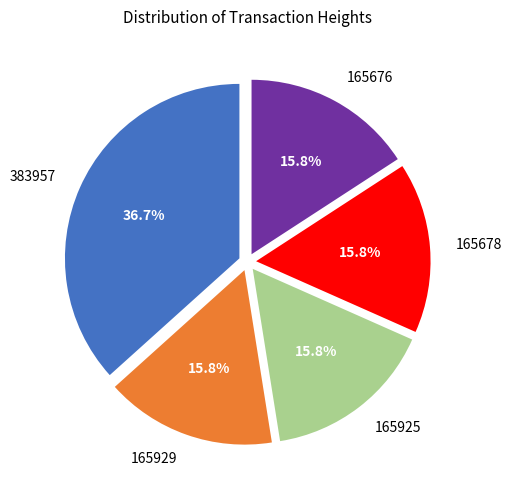

What portion of the pie excludes 383957?

63.3%